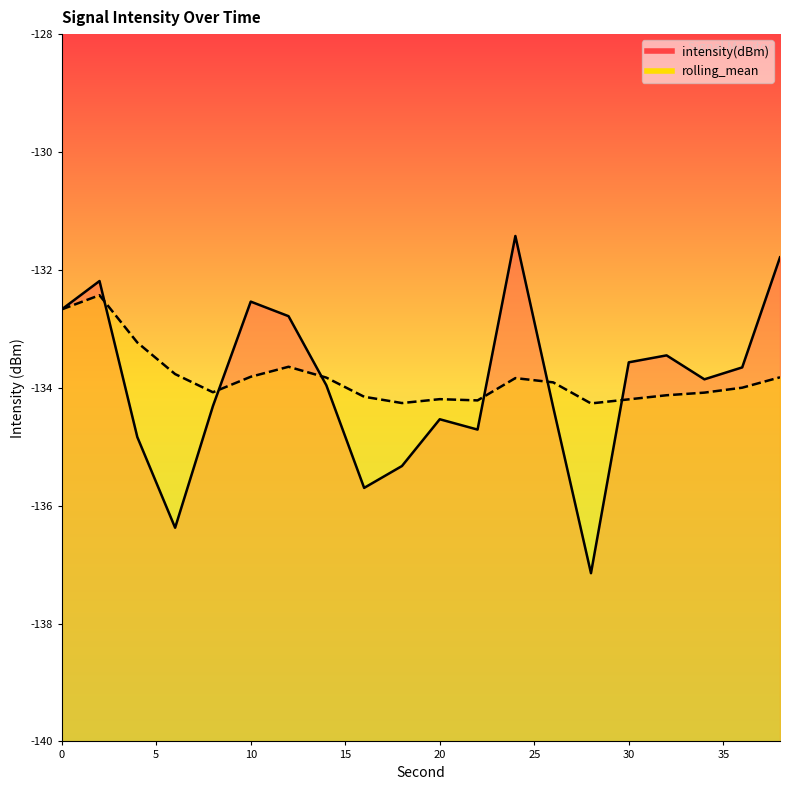

What is the spread (max minus min) of values at 2?

0.2